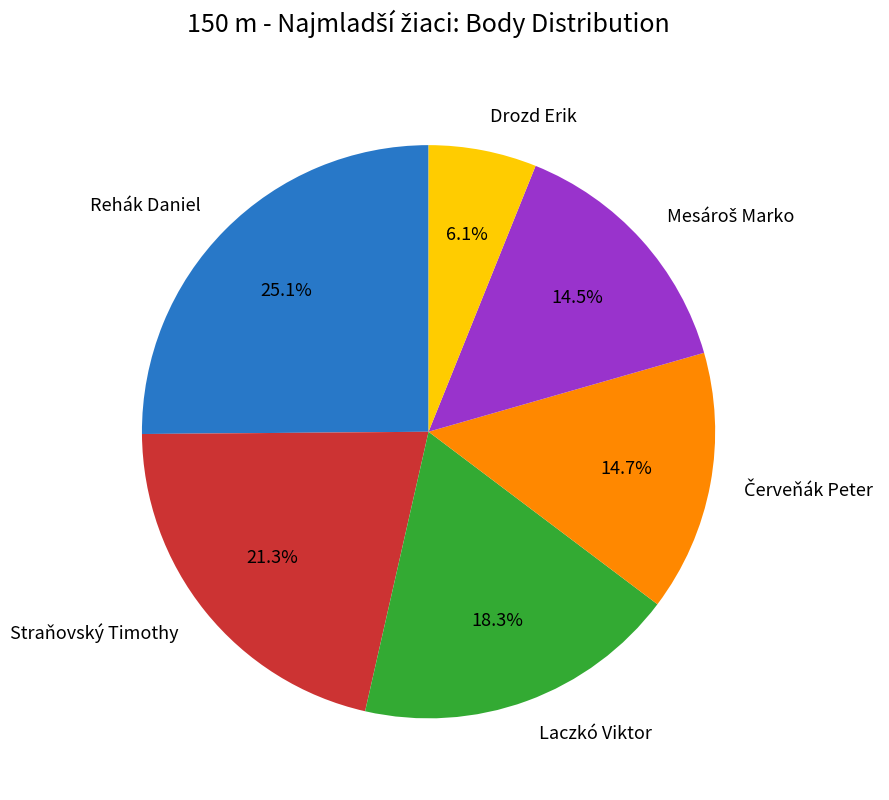

What is the largest slice in the pie chart?

Rehák Daniel